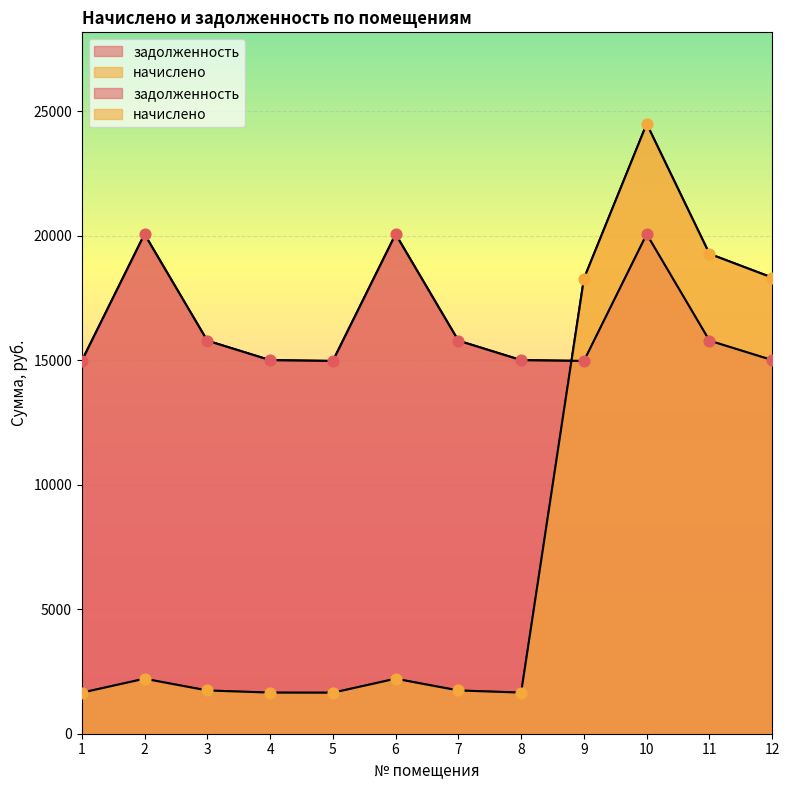

At which category is the sum across all series the highest?

10